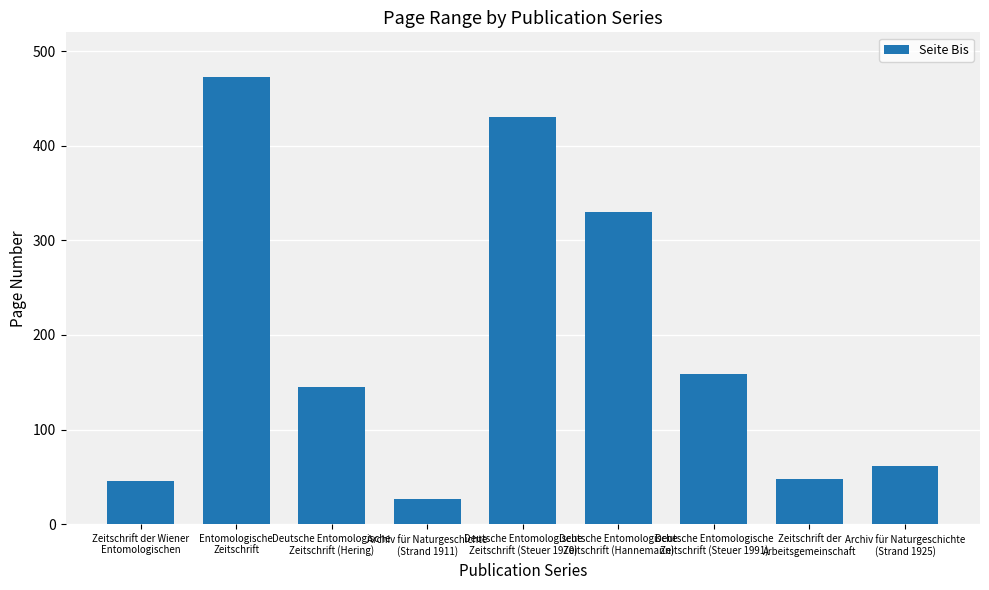

What is the ratio of the value at Archiv für Naturgeschichte
(Strand 1911) to the value at Deutsche Entomologische
Zeitschrift (Hannemann)?

0.1